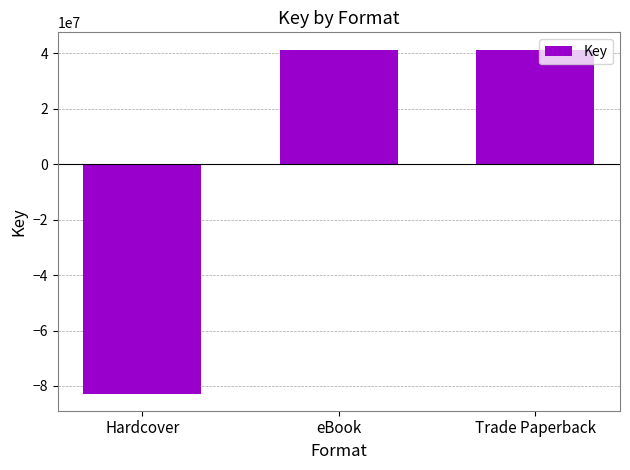

What is the label of the 2nd bar from the right?

eBook